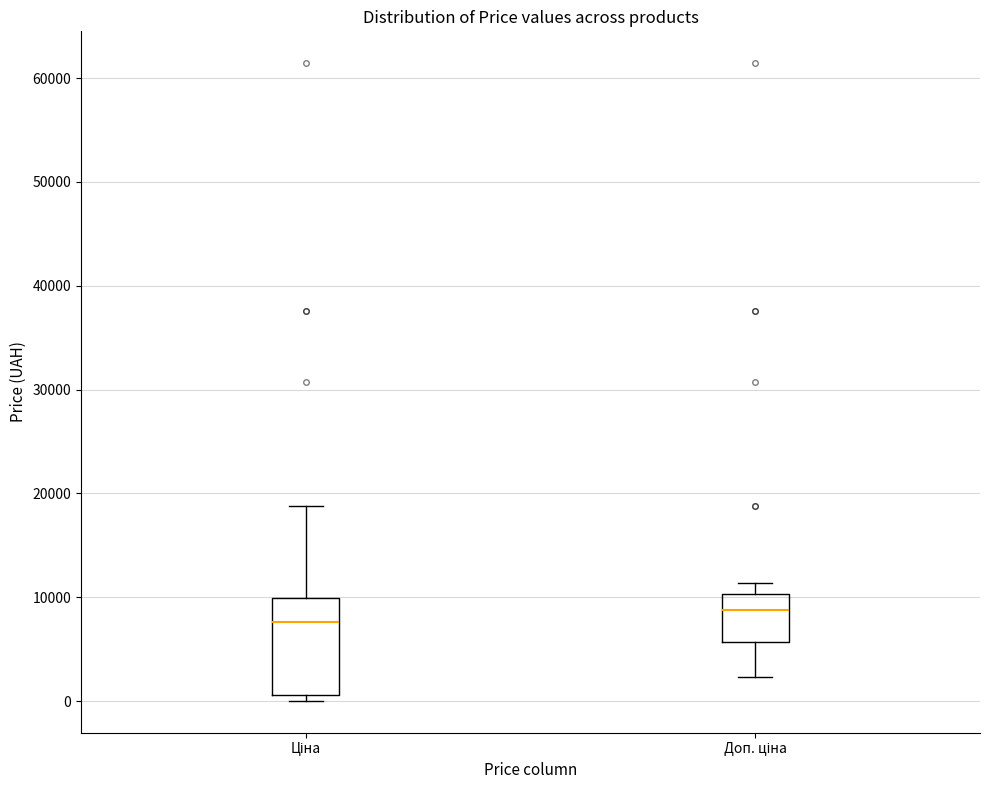

Reading left to right, read every box against the y-axis: the position of its median line, the range the box covers, and the ends of its whiskers. The values are not printed on the chart, so give them approximately, as read against the axis.

Ціна: median 8000, box 1000 to 10000, whiskers 0 to 19000
Доп. ціна: median 9000, box 6000 to 10000, whiskers 2000 to 11000